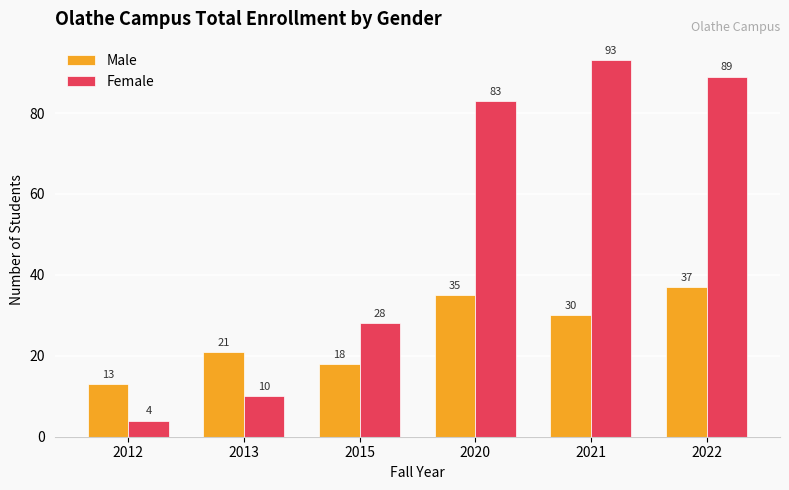

Which series has the largest total across all categories?

Female